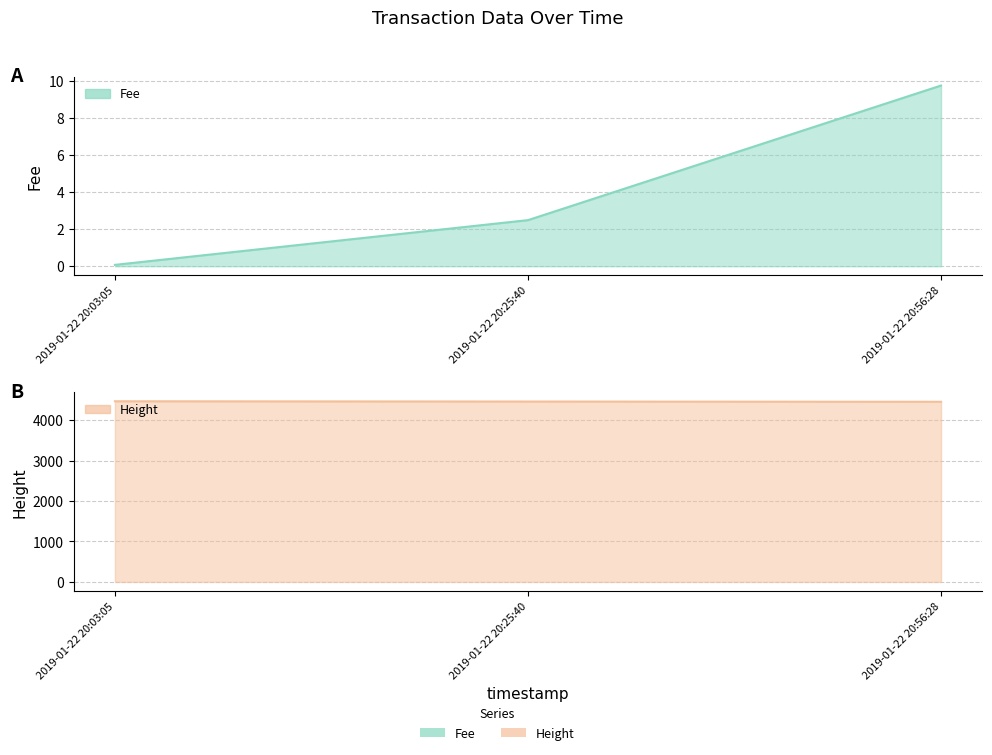

List the labels in order of Height value, largest first.

2019-01-22 20:03:05, 2019-01-22 20:25:40, 2019-01-22 20:56:28